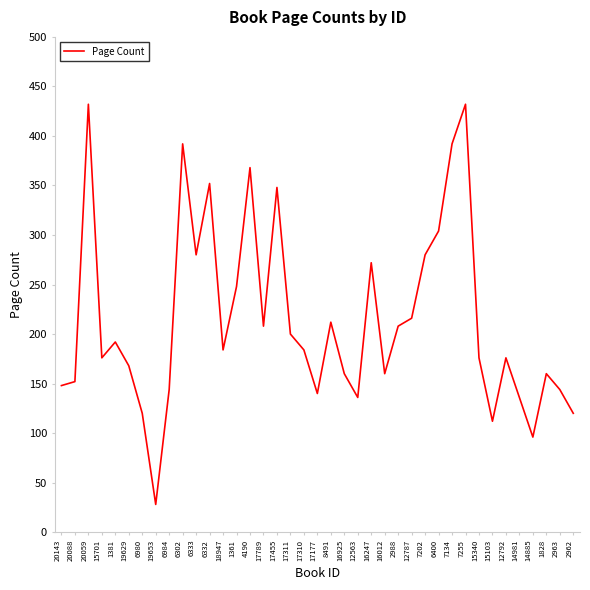

How many distinct data groups are displayed?

1